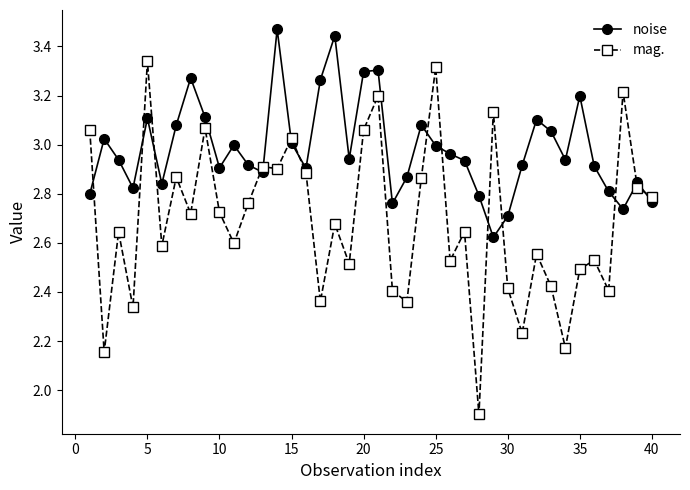

List the series in order of their peak value, lowest first.

mag., noise